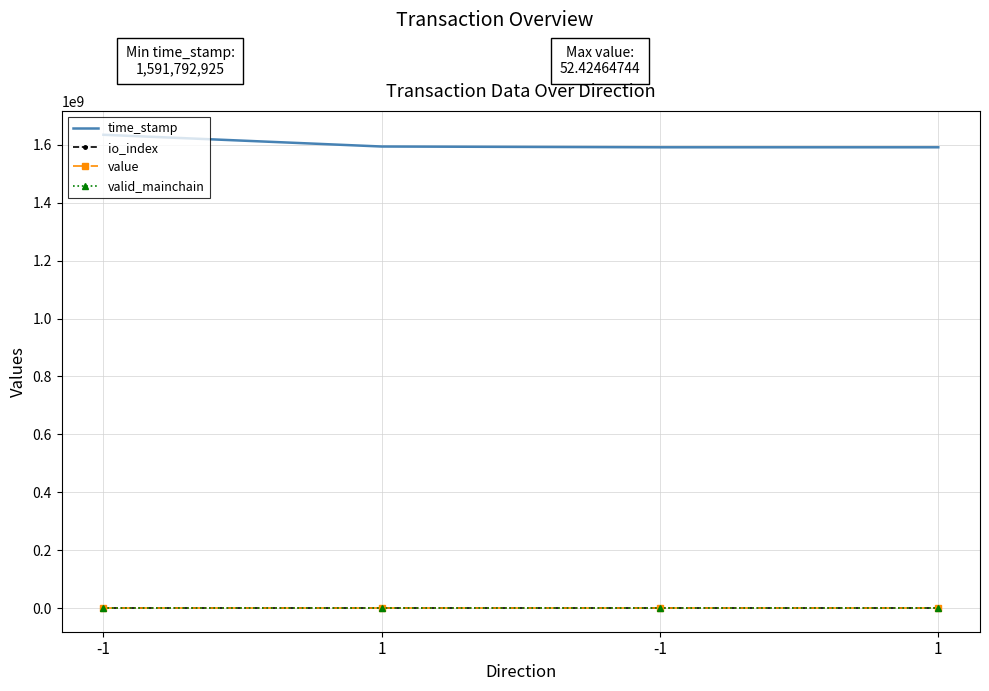

At which category does the chart reach its peak across all series?

-1